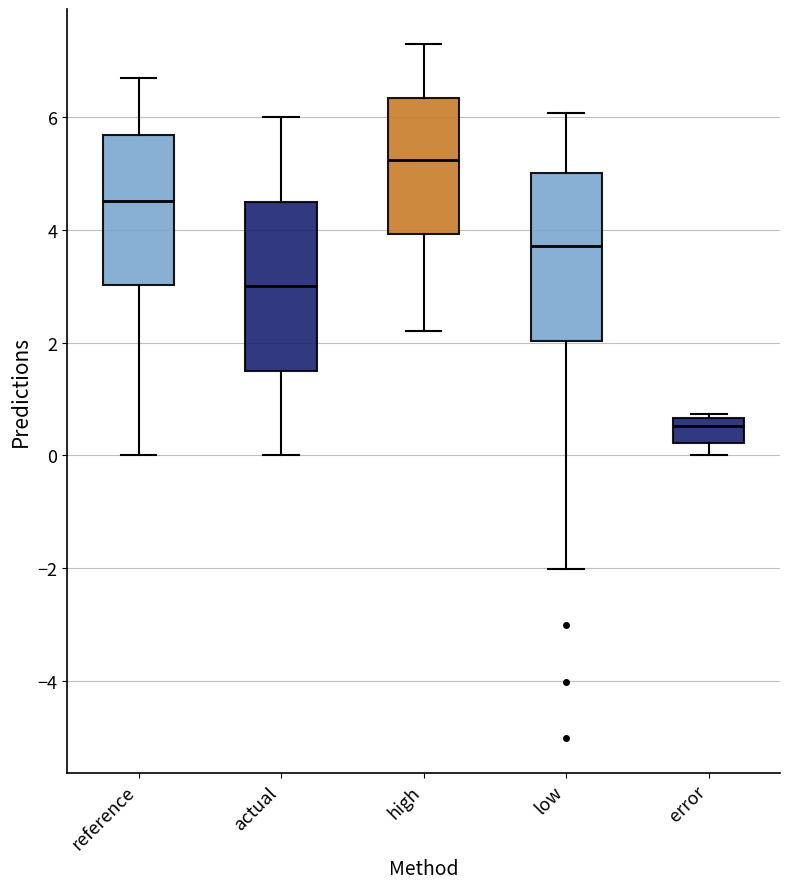

Which box's median line is the highest?

high